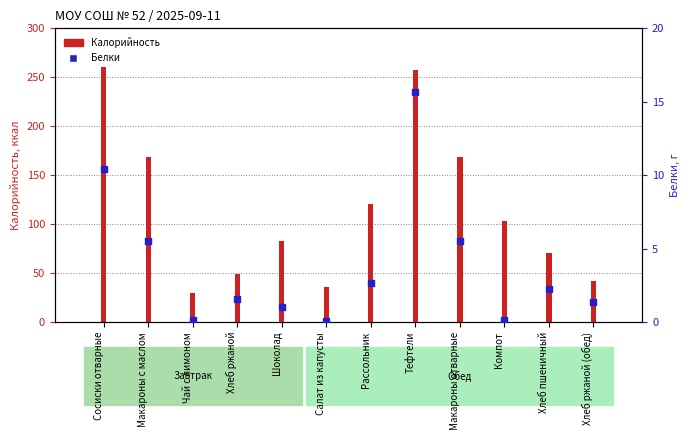

What is the total value across all series at Чай с лимоном?

29.6